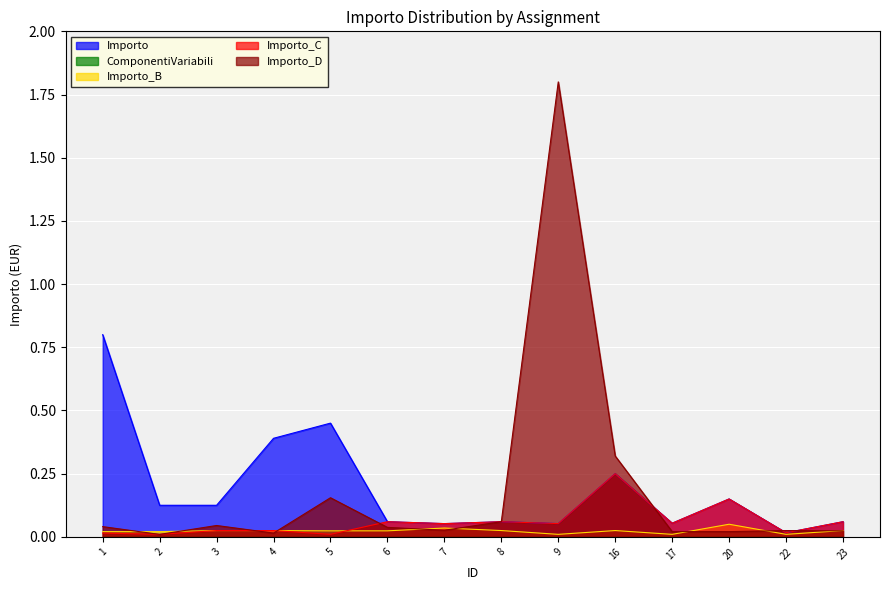

The value of Importo at 16 is 0.1. True or false?

False